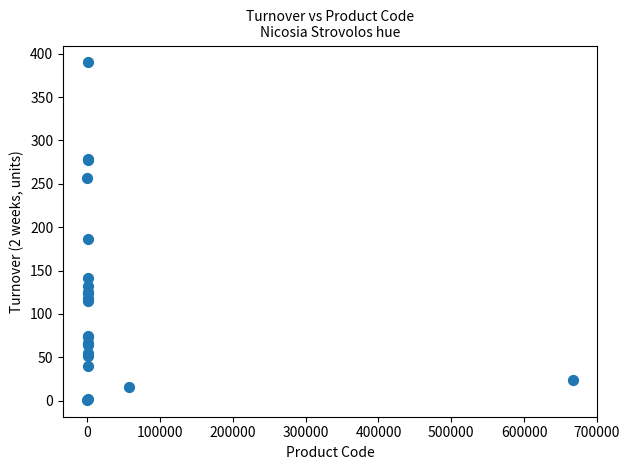

What Y value in the scatter plot is closest to 195?

187